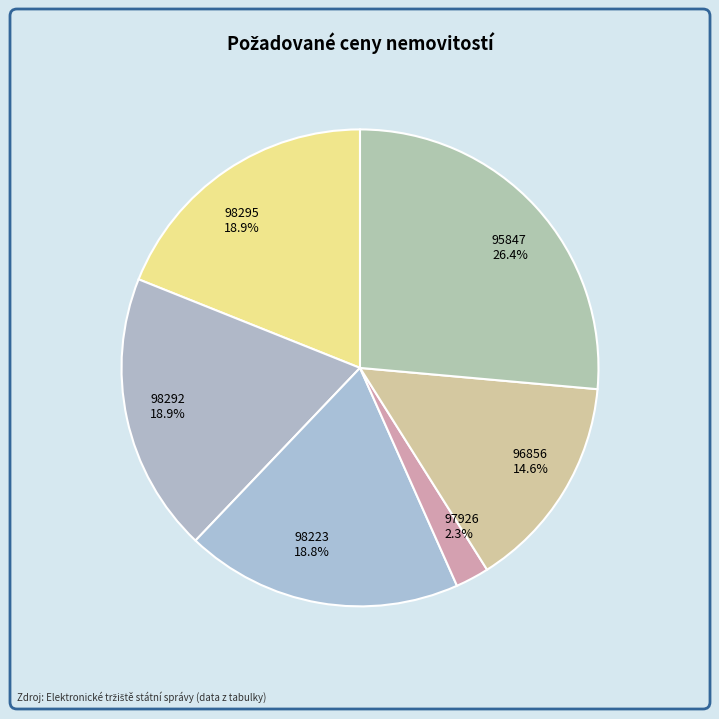

To the nearest percent, what is the average slice percentage?

17%